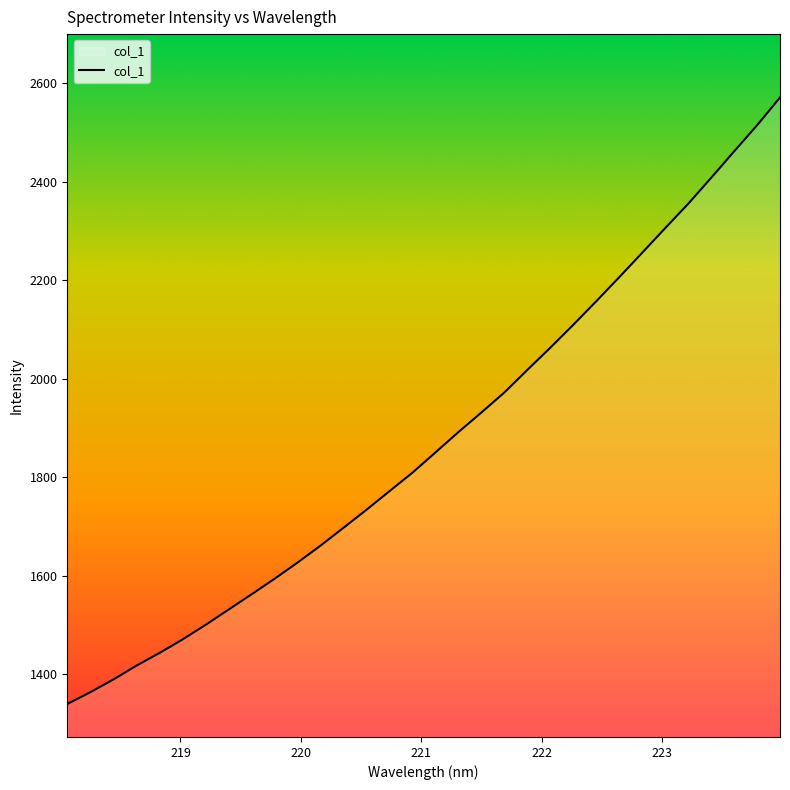

What is the greatest value displayed?

2570.9